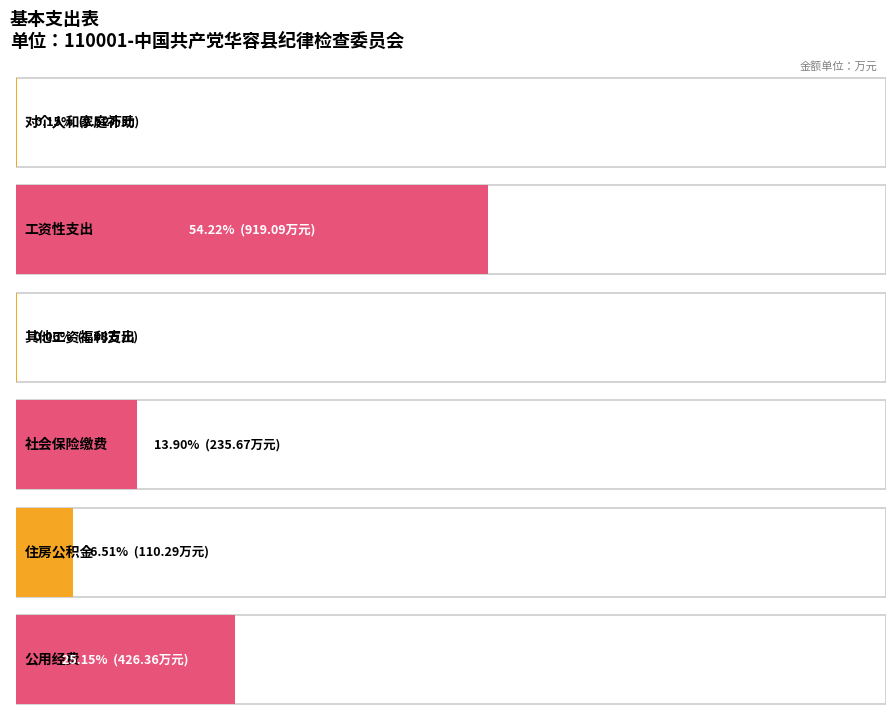

What is the difference between the second highest and minimum values?

425.3